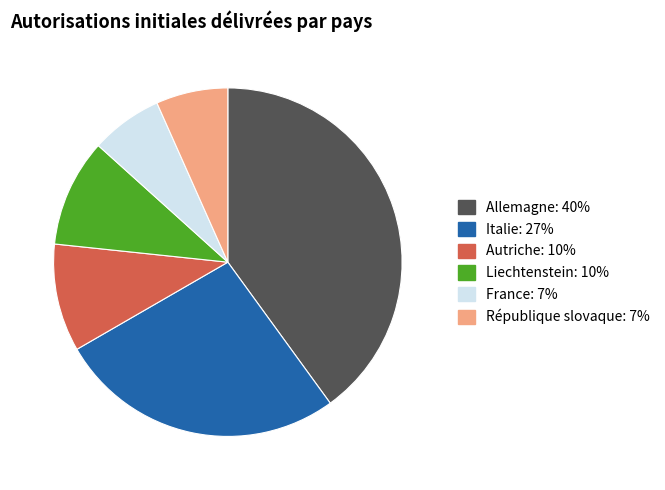

The Italie slice represents 13% of the pie. True or false?

False